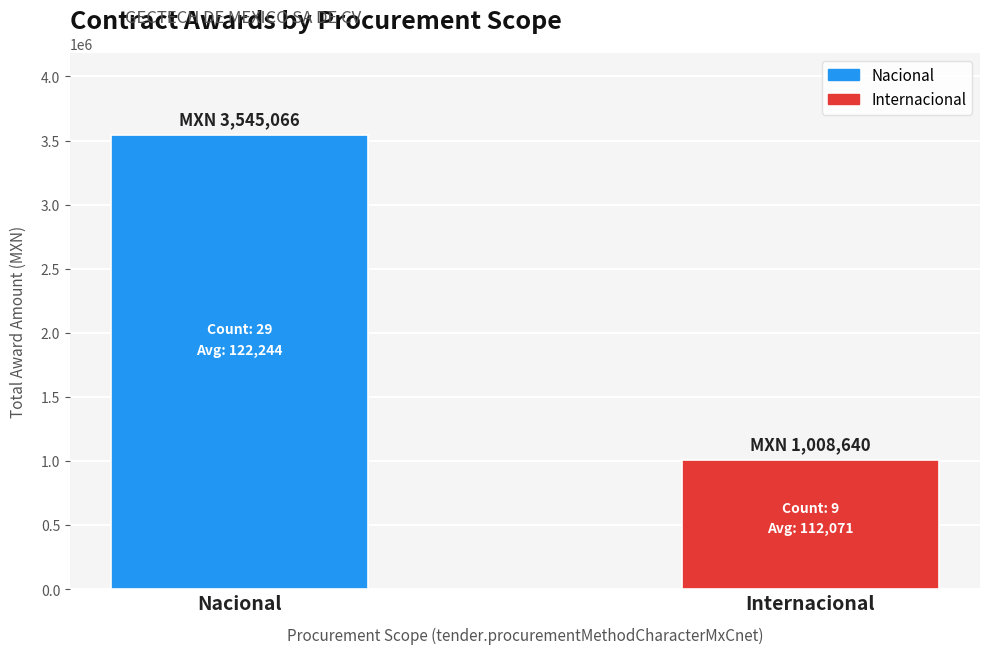

Rank the categories by value from highest to lowest.

Nacional, Internacional